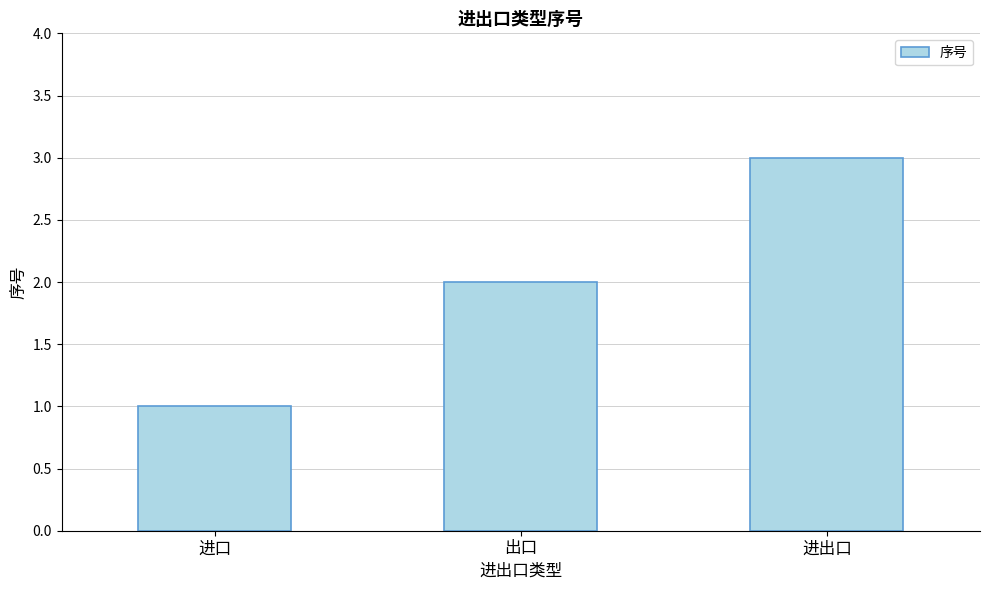

Which has a higher value, 进口 or 出口?

出口